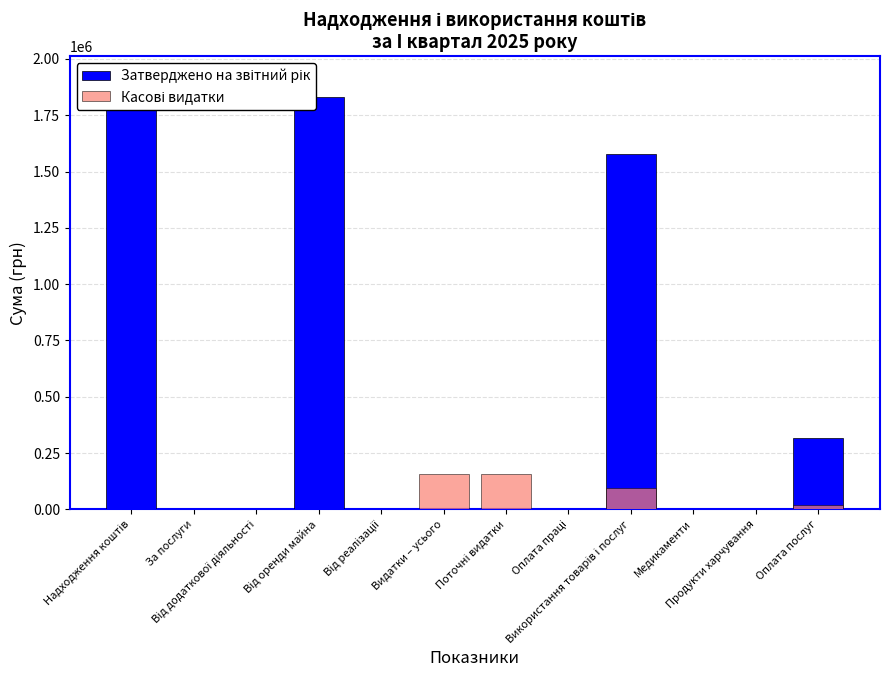

Which label corresponds to the largest value in the chart?

Надходження коштів